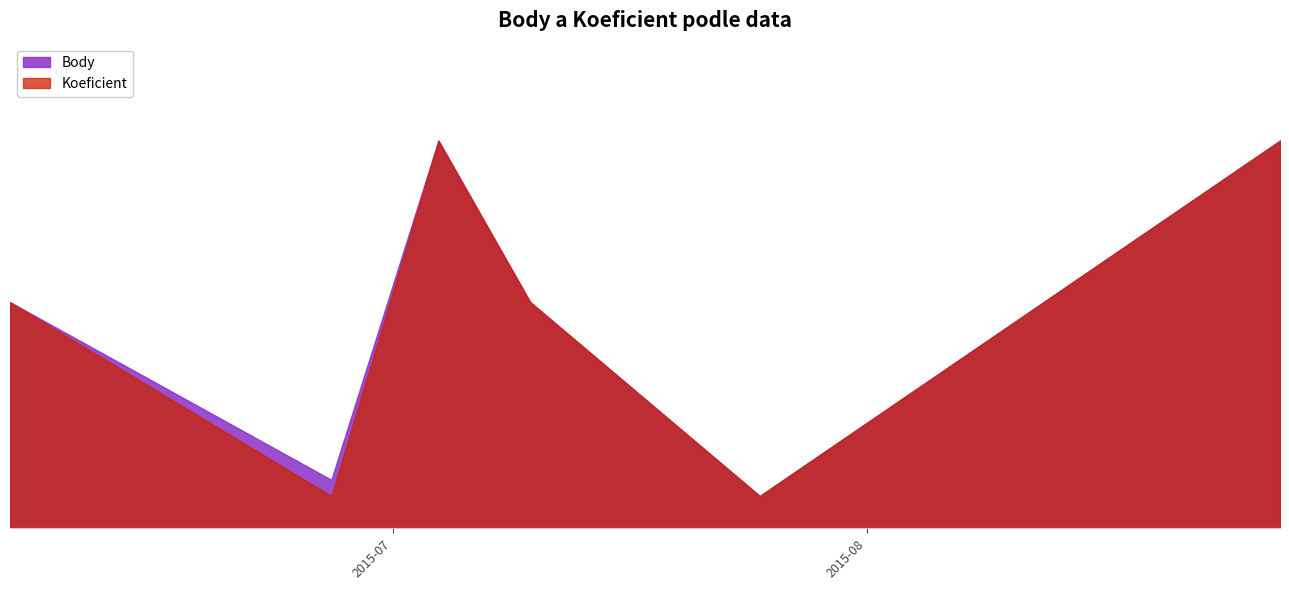

At 2015-07-25, list the series in order from smallest to largest.

Body, Koeficient